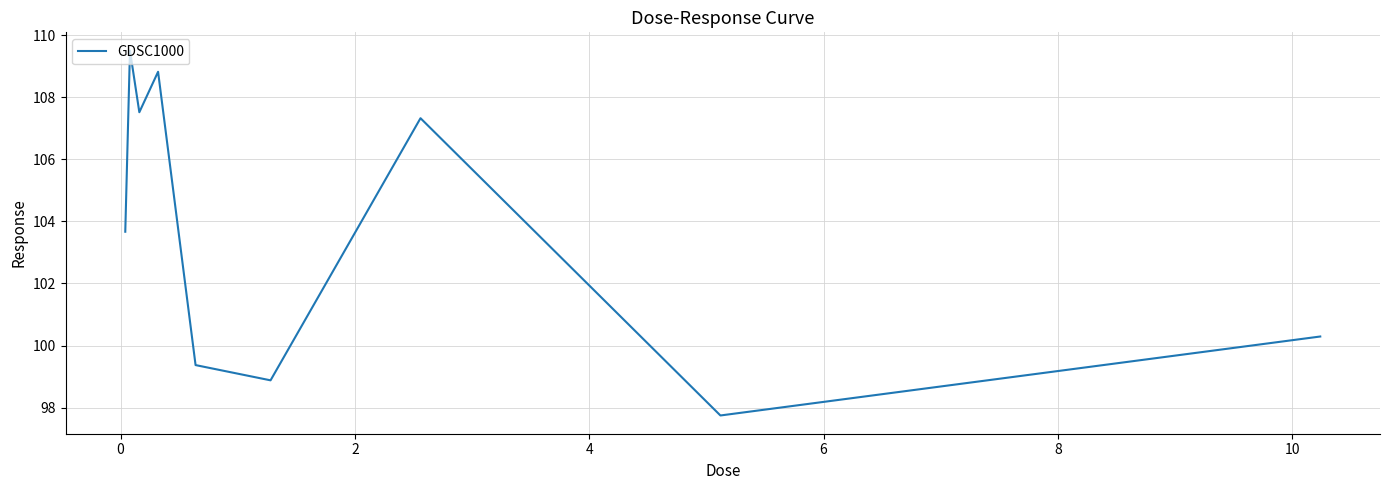

What is the difference between the maximum and minimum values?

11.8